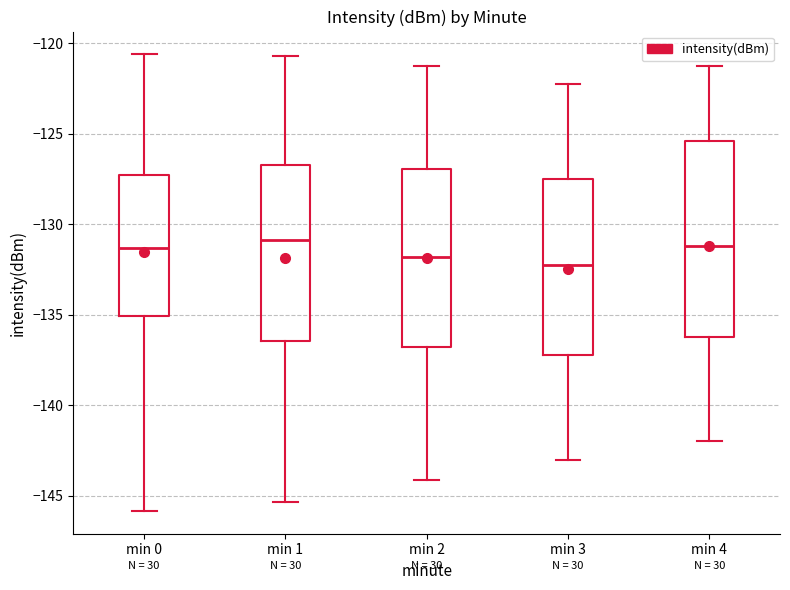

Where does the upper whisker of the box for min 4 end on the y-axis? The values are not printed on the chart, so give them approximately, as read against the axis.

-121.0